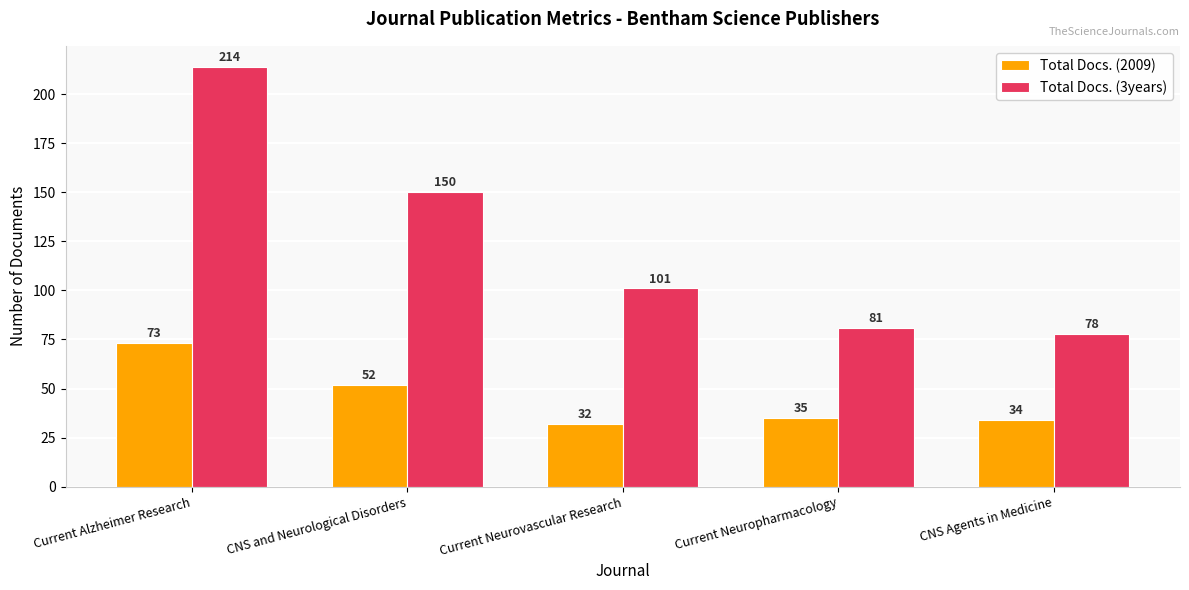

The value of Total Docs. (3years) at Current Alzheimer Research is 214. True or false?

True